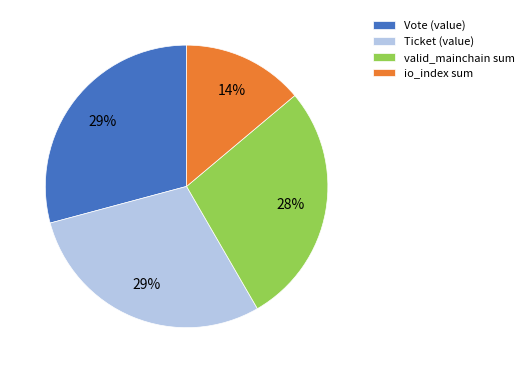

How many slices are in this pie chart?

4